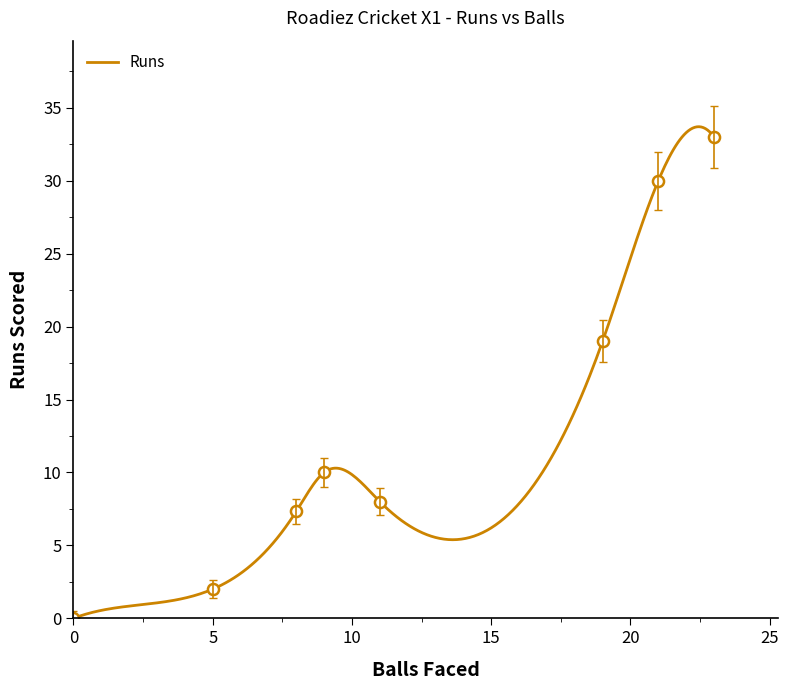

Is it true that Balls equals 14 at Shiju Khan?

False